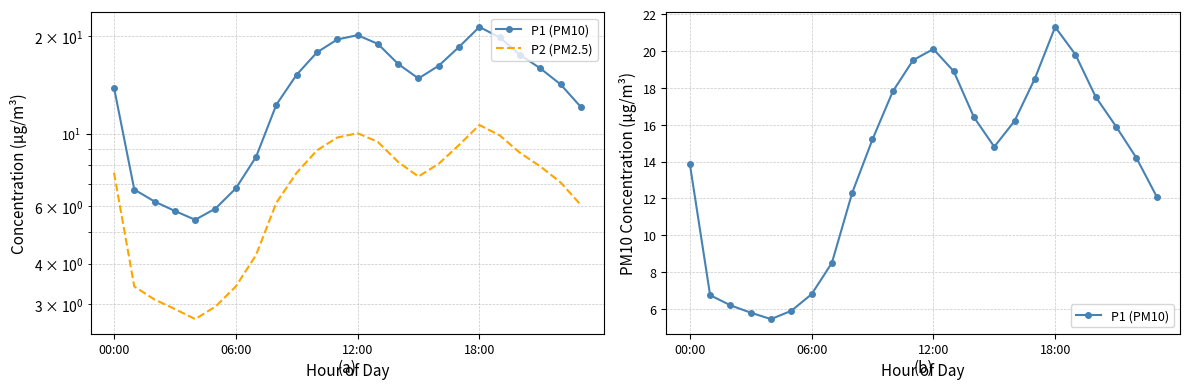

What position from the left is 17?

18